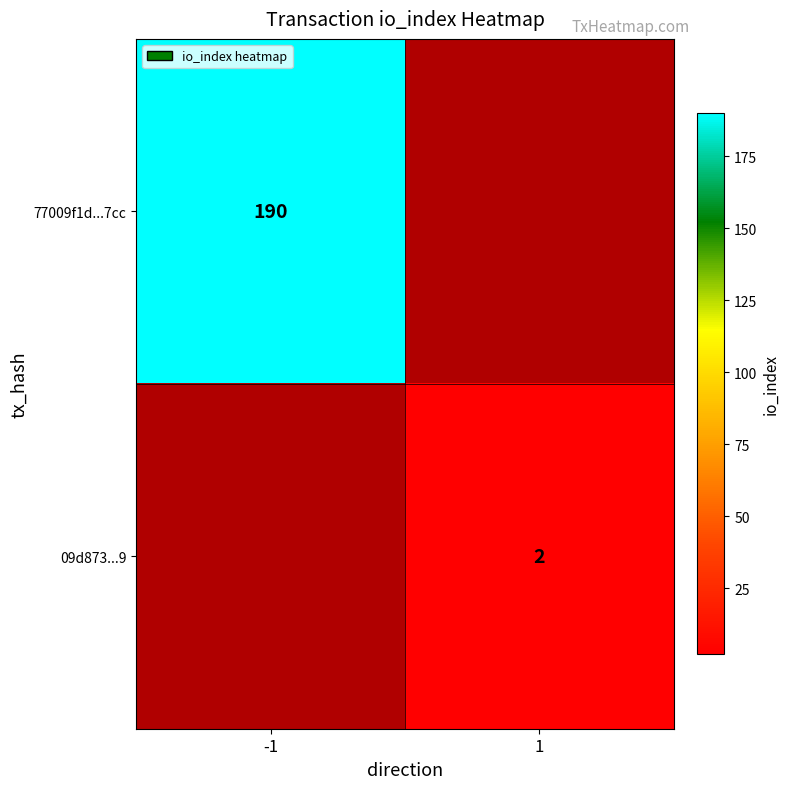

True or false: 09d873...9 has a value of 2 at 1.

True